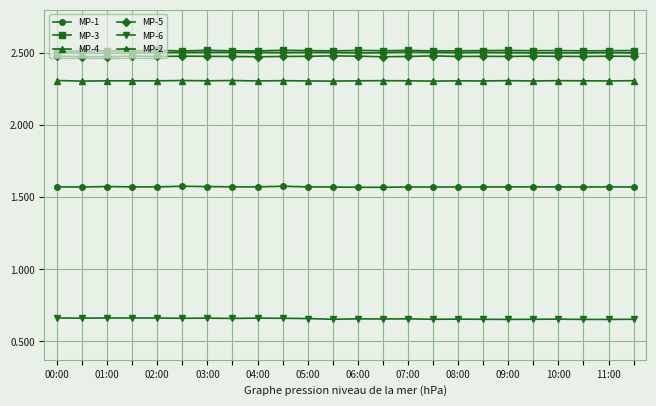

What is the highest value of the MP-2 series?

2.5